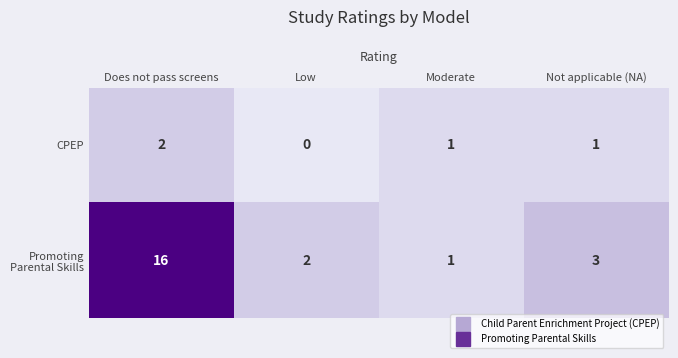

What is the sum of all CPEP values?

4